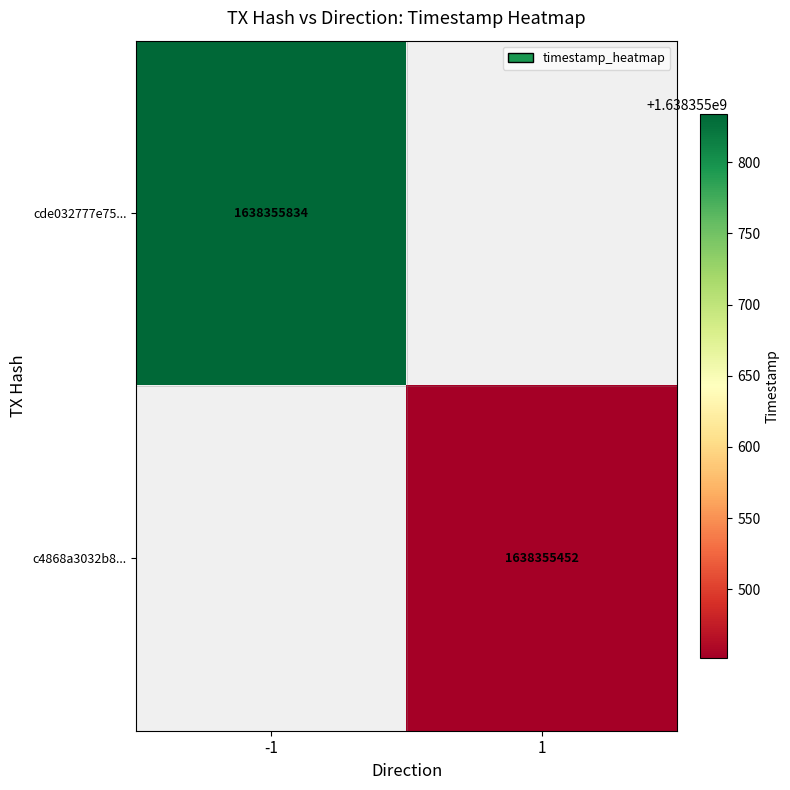

Between 0 and 1, which series saw the biggest shift?

cde032777e759508cdccf719be39c2e5d91b321